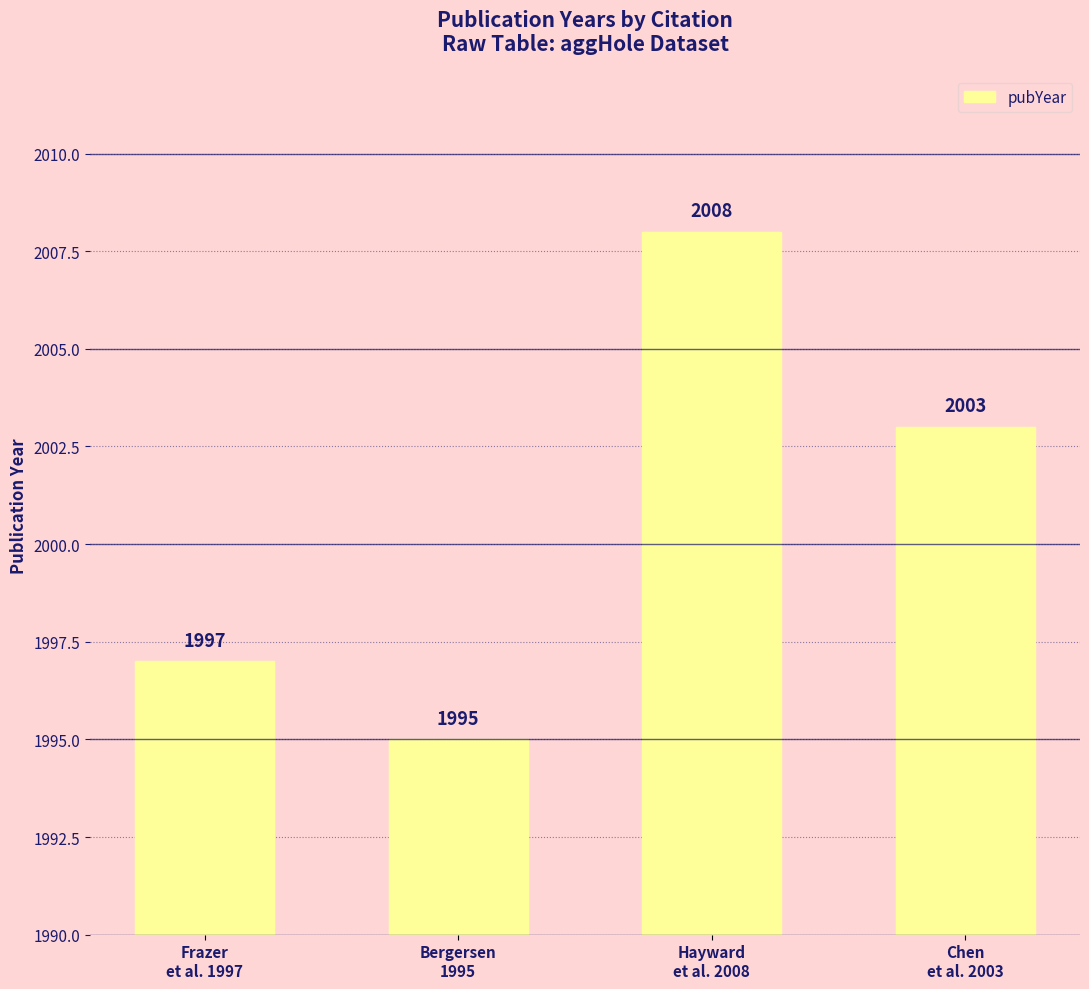

What is the approximate value at Chen
et al. 2003?

2003